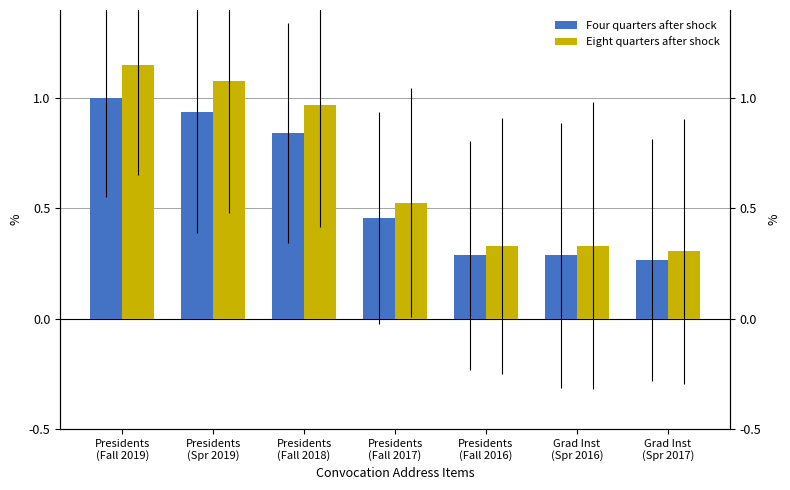

Which has a higher value, Presidents
(Spr 2019) or Presidents
(Fall 2019)?

Presidents
(Fall 2019)